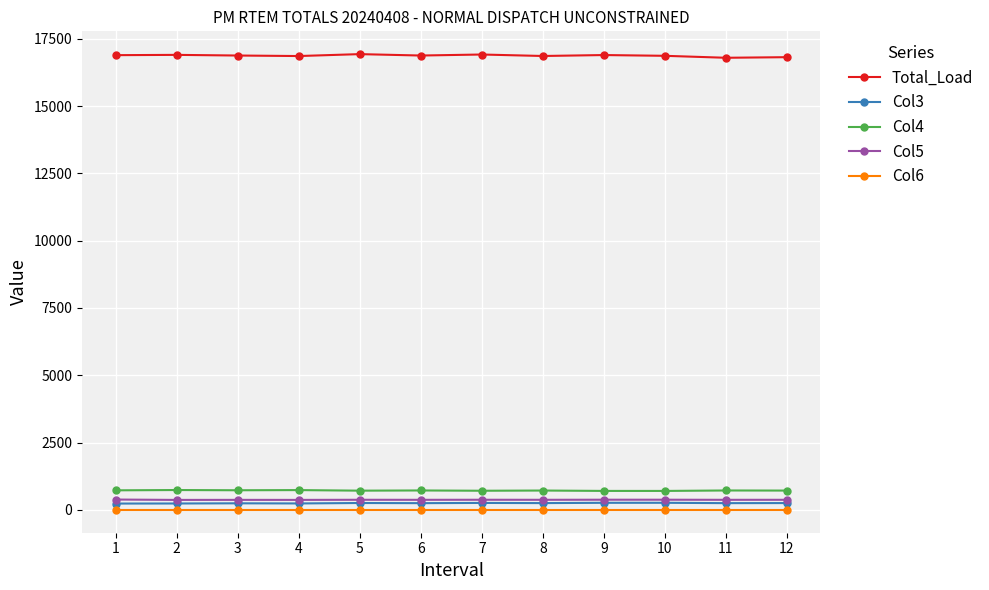

What is the difference between the maximum and minimum values in the Col5 series?

13.6